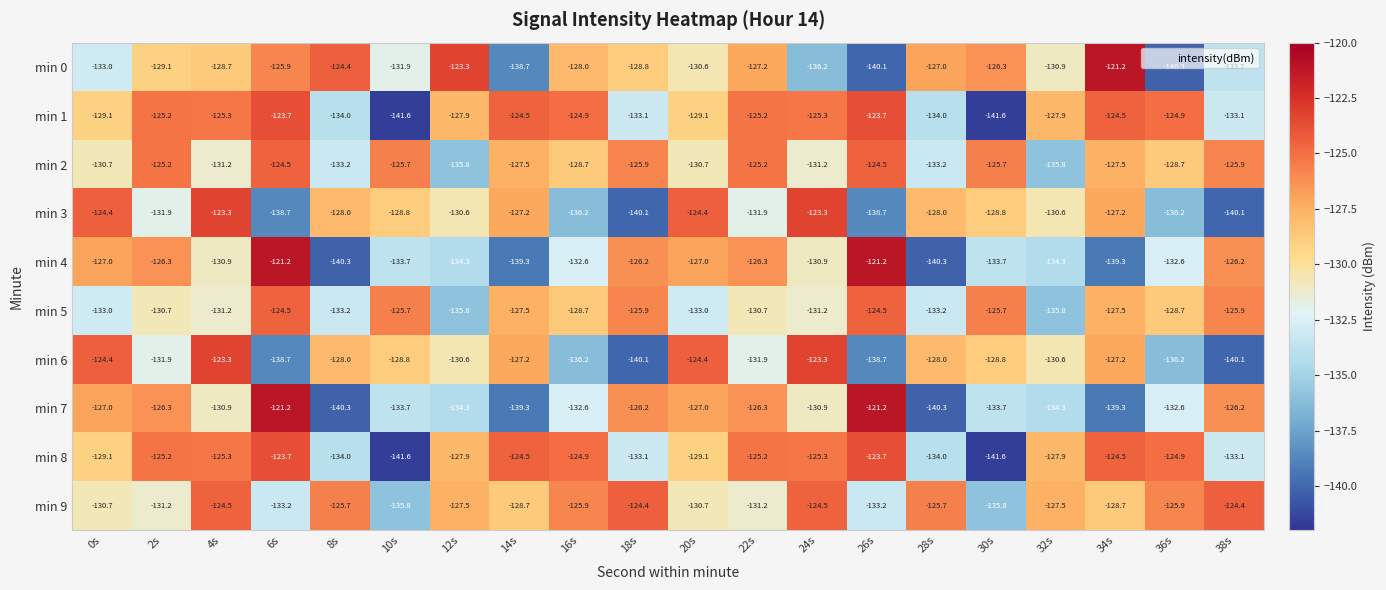

What is the lowest value of the min 8 series?

-141.6